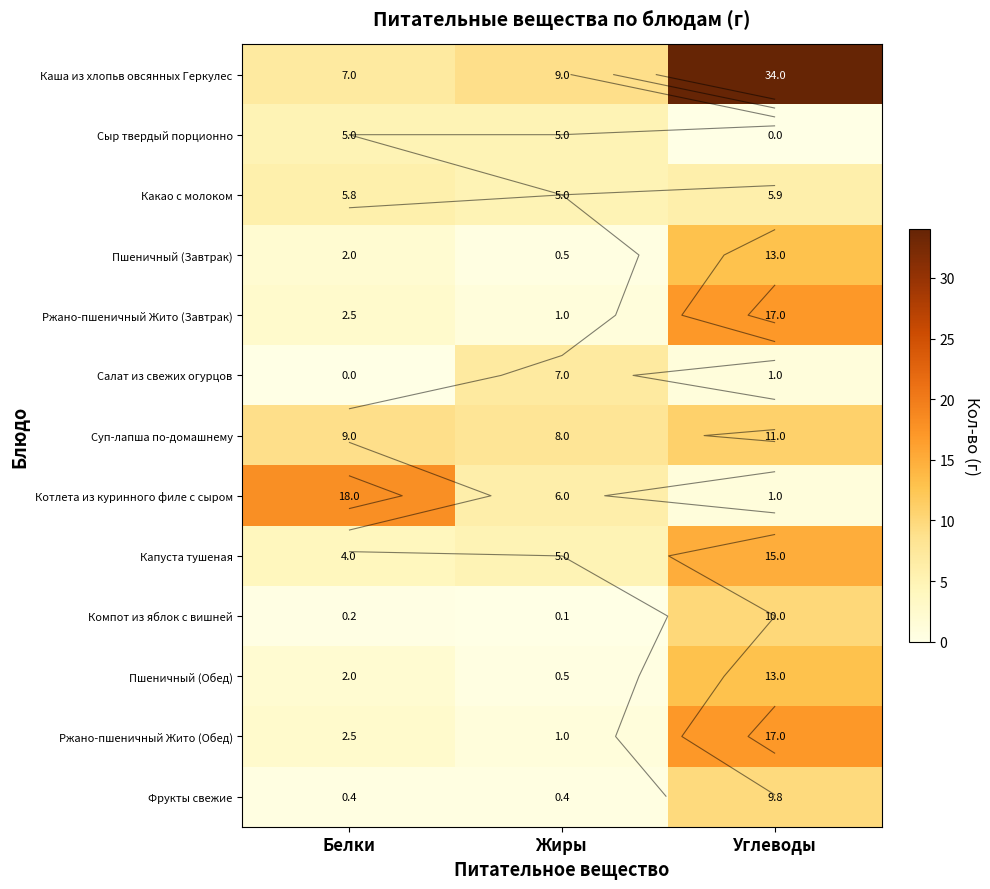

What is the highest value of the Каша из хлопьв овсянных Геркулес series?

34.0